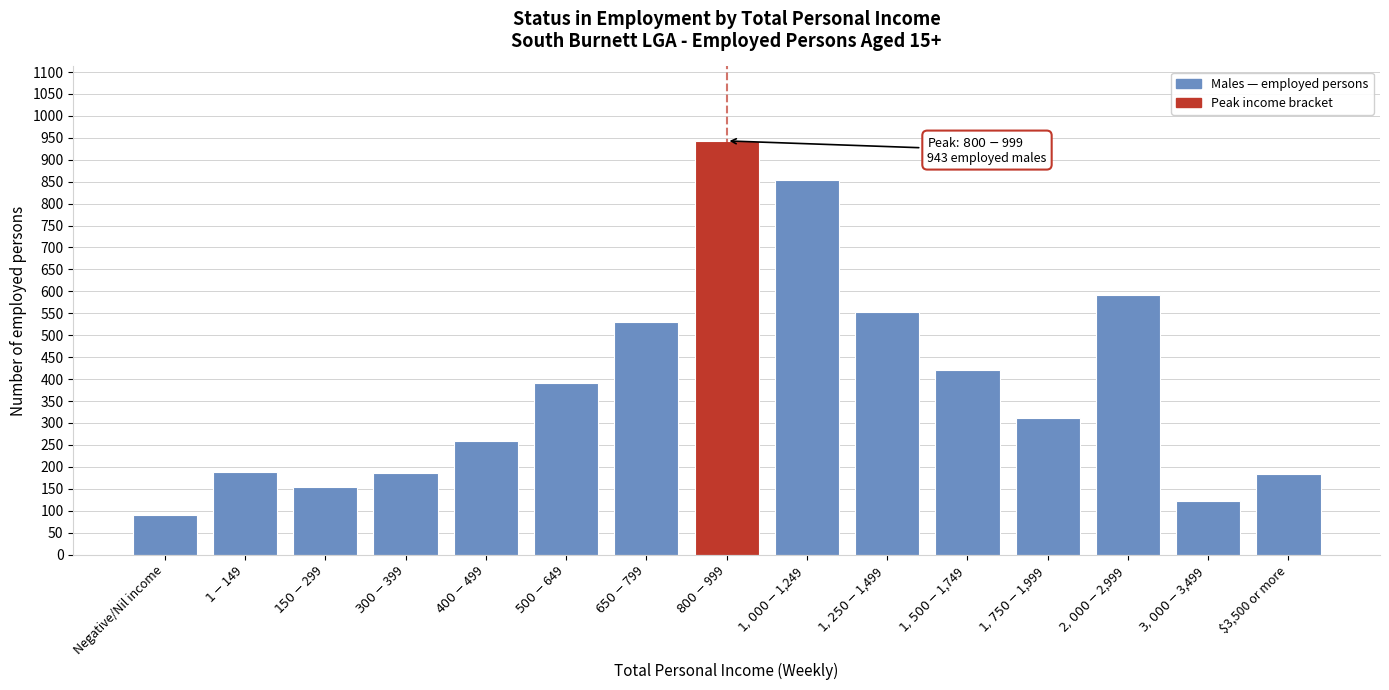

What is the value of the 11th bar from the left?

421